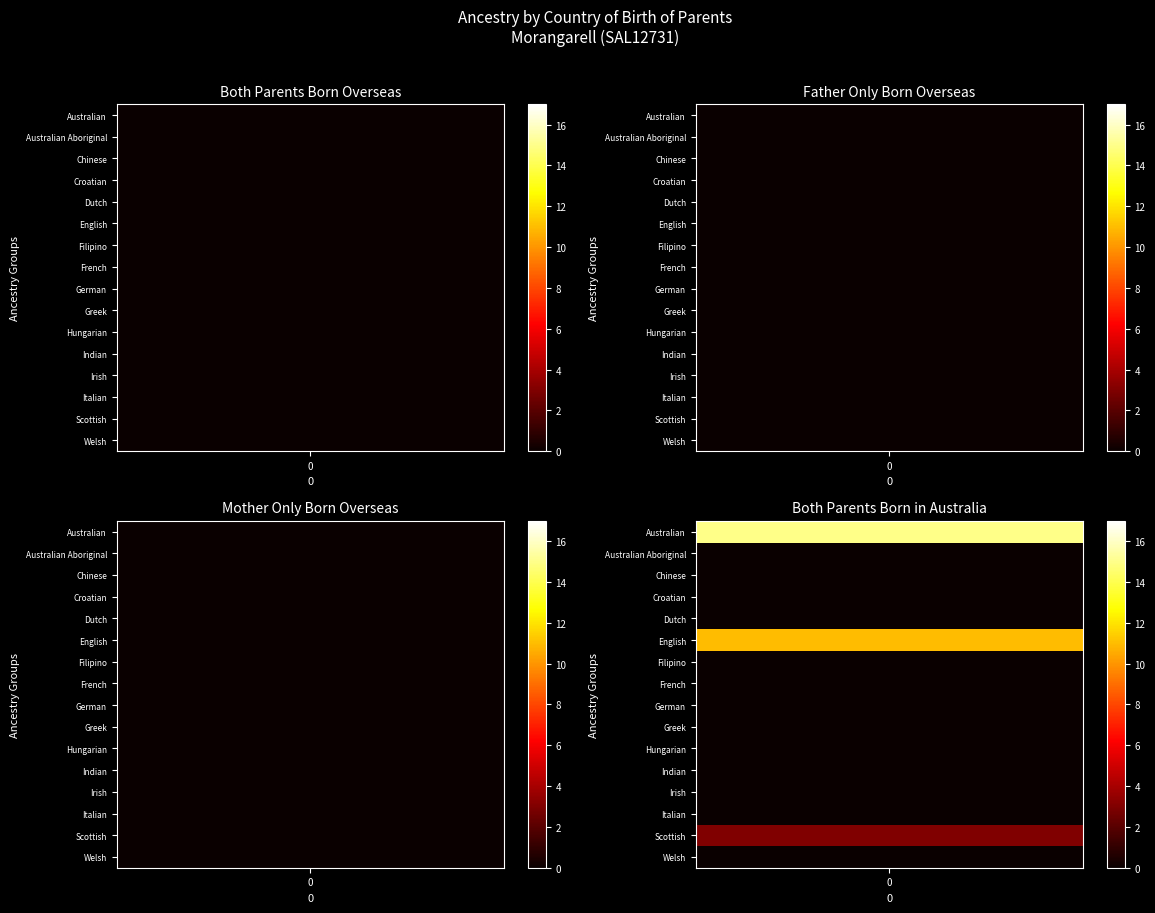

At how many categories does at least one series exceed 2?

2